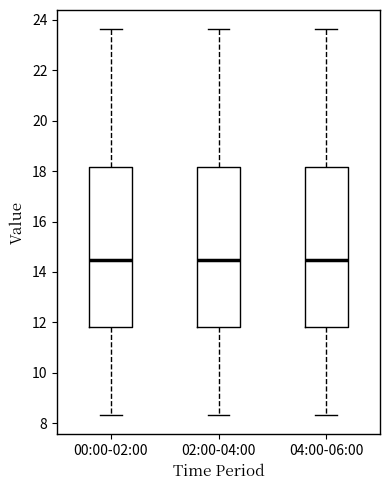

Reading left to right, read every box against the y-axis: the position of its median line, the range the box covers, and the ends of its whiskers. The values are not printed on the chart, so give them approximately, as read against the axis.

00:00-02:00: median 14.4, box 11.8 to 18.2, whiskers 8.4 to 23.6
02:00-04:00: median 14.4, box 11.8 to 18.2, whiskers 8.4 to 23.6
04:00-06:00: median 14.4, box 11.8 to 18.2, whiskers 8.4 to 23.6